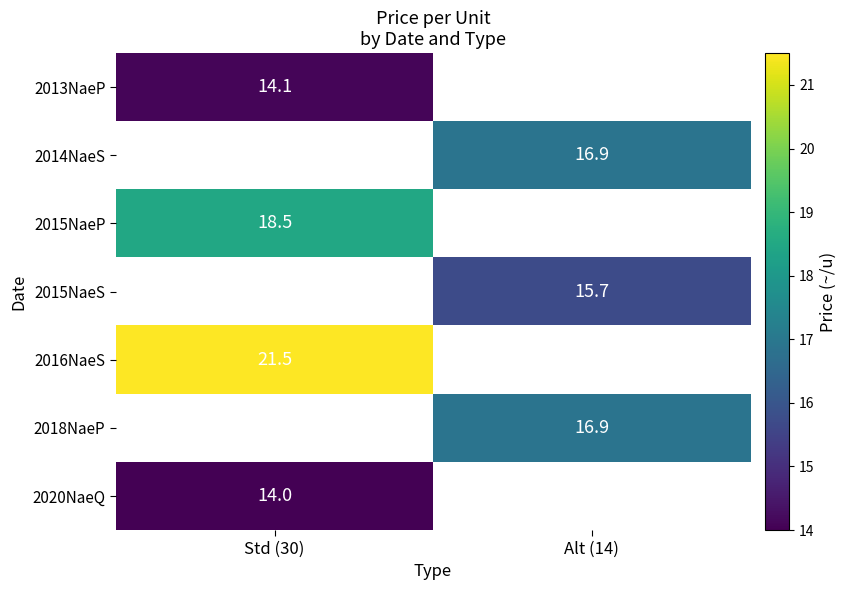

The 2020NaeQ series shows 23.9 at Std (30). True or false?

False